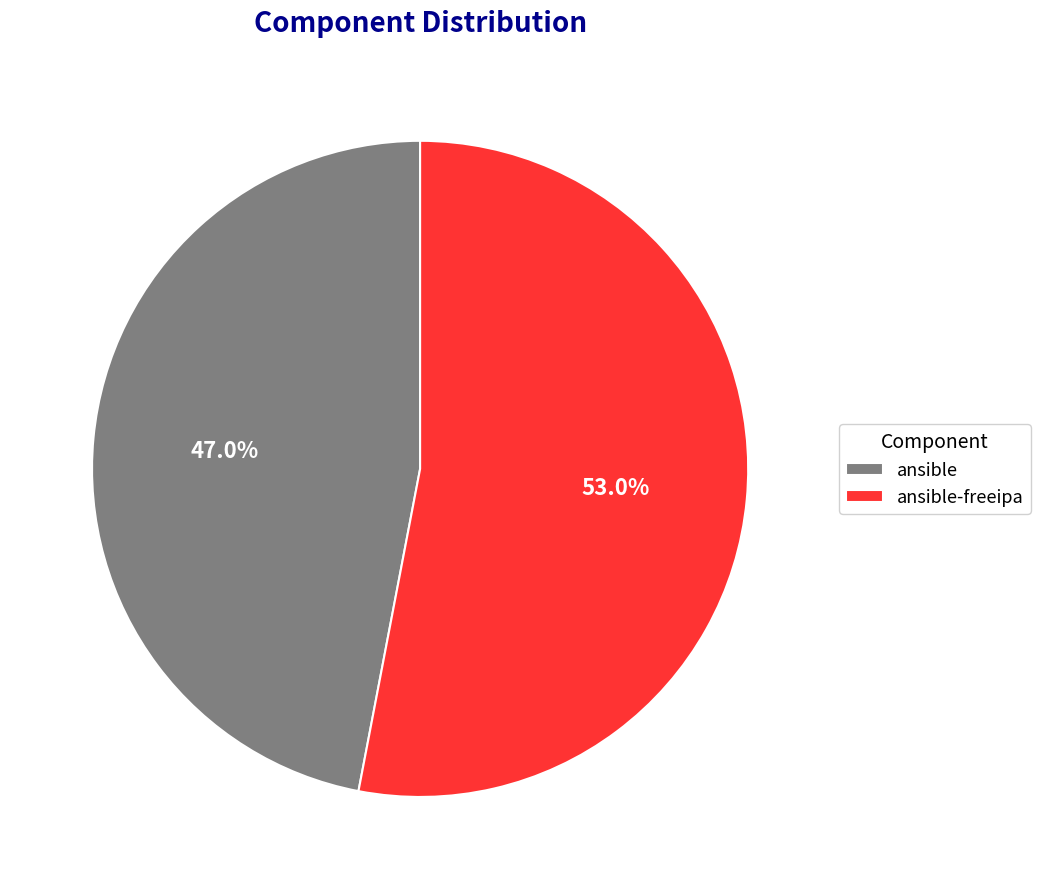

True or false: ansible accounts for 55% of the total.

False